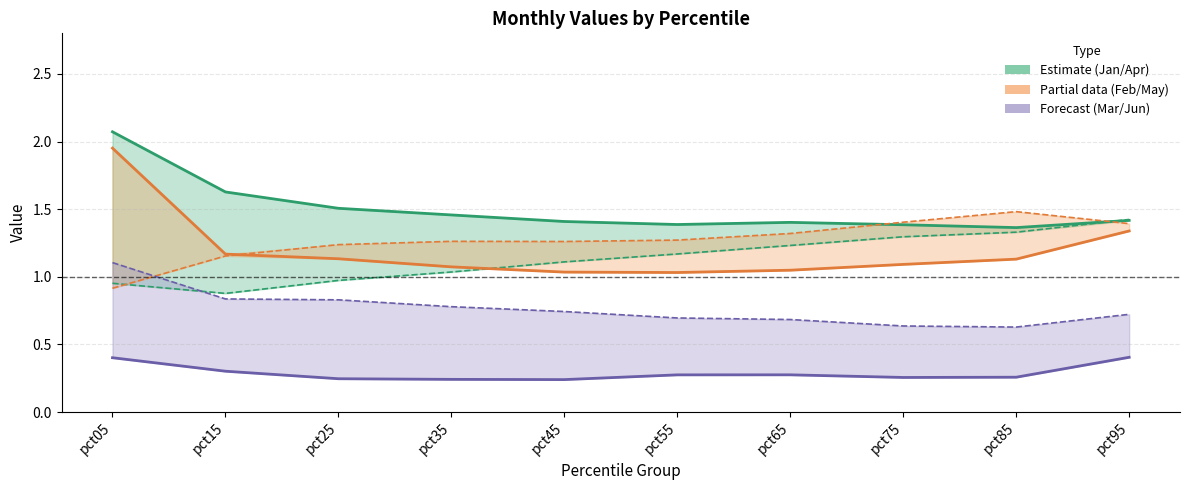

Is it true that May equals 1.3 at pct65?

True